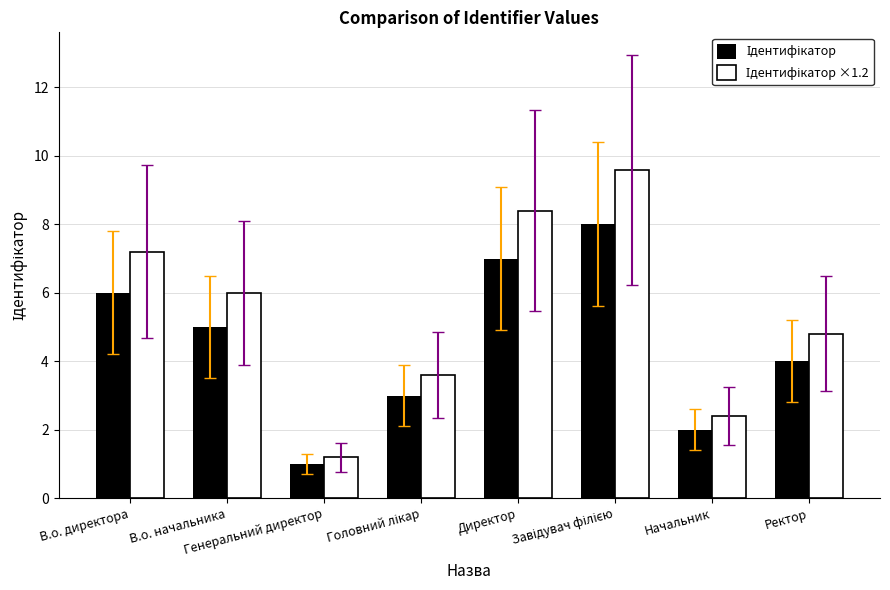

What is the smallest value displayed?

1.0